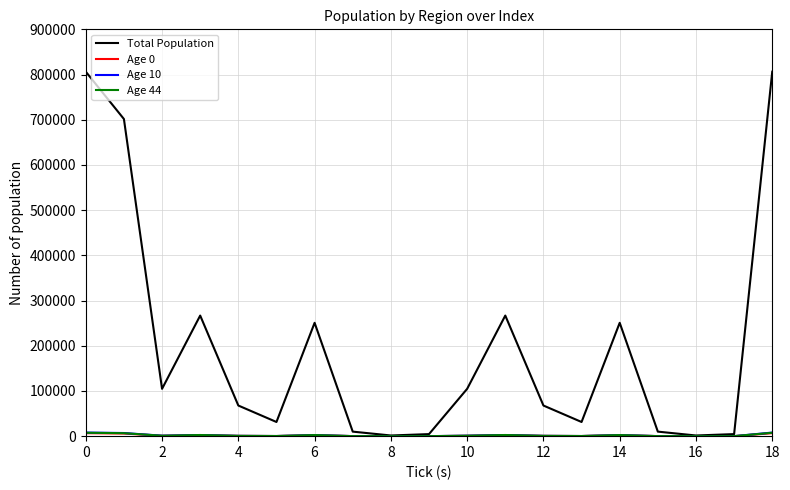

What is the maximum value shown in the chart?

806314